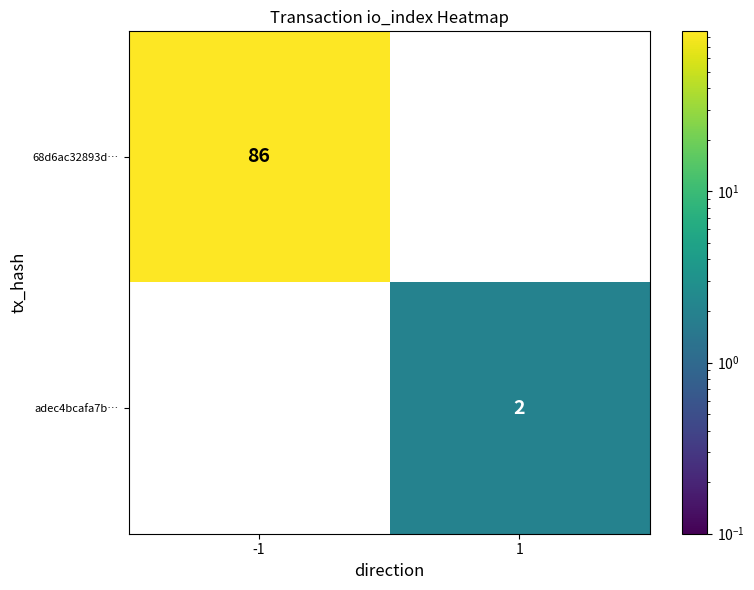

What is the difference between the highest and lowest values at -1?

86